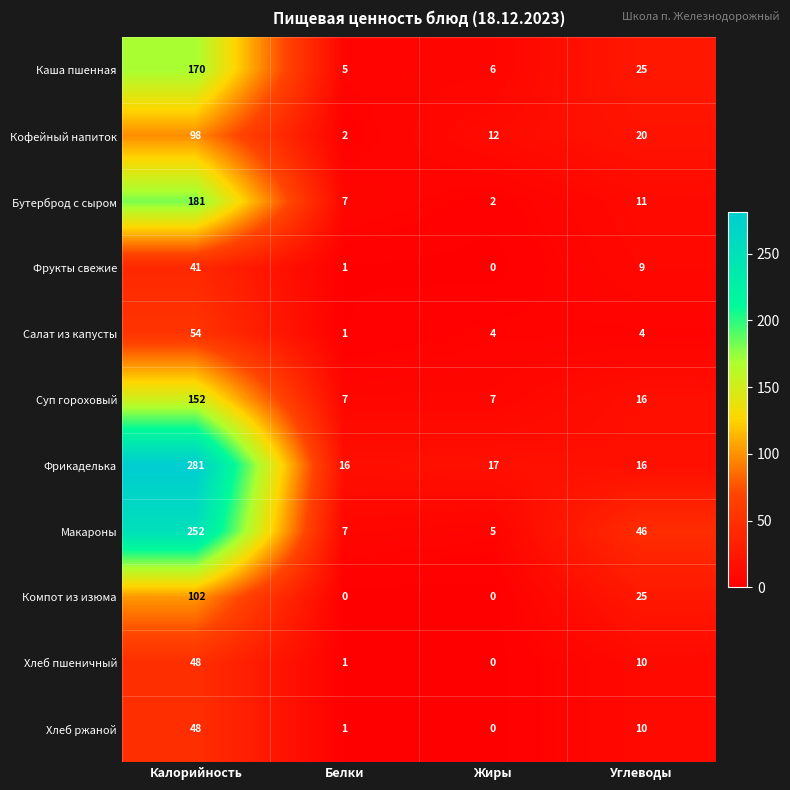

Read the Суп гороховый value at Углеводы.

16